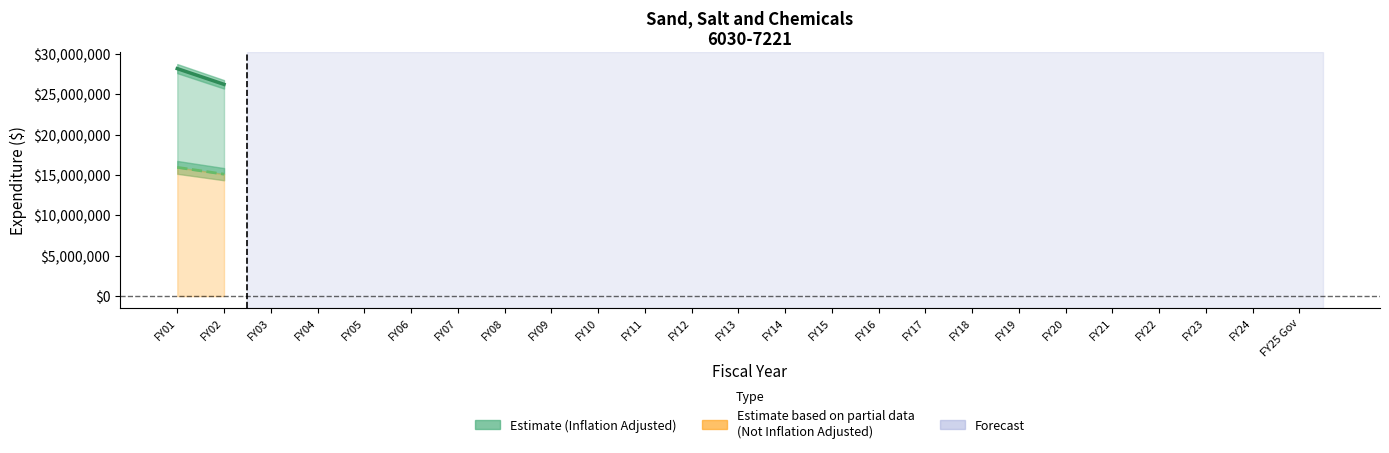

True or false: adjusted for inflation (CPI) line has a value of 45134190 at FY02.

False